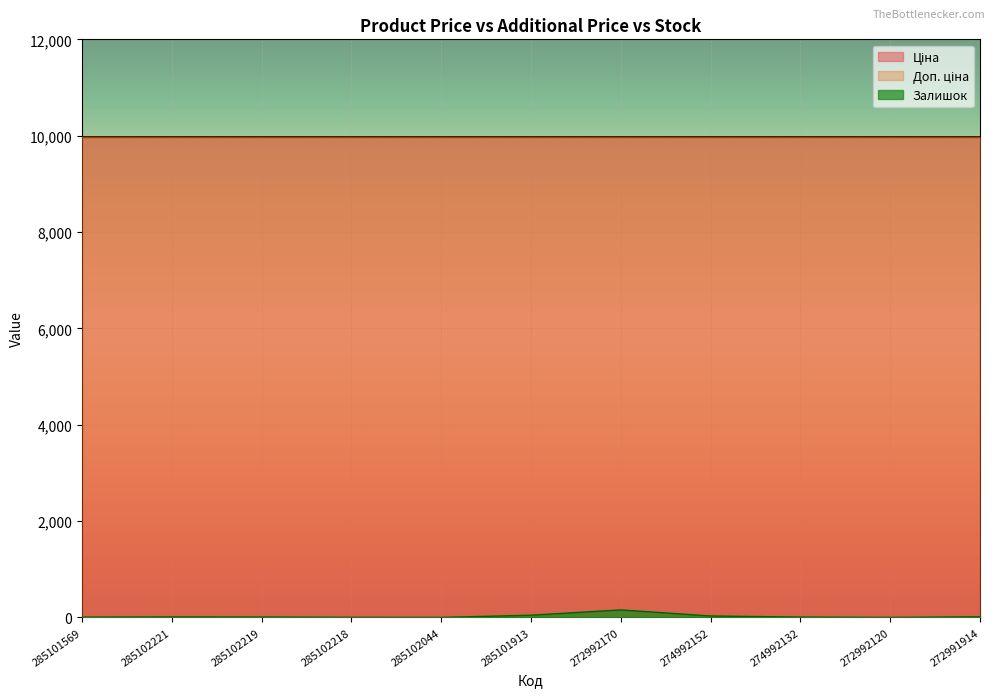

How many lines are shown in the chart?

3